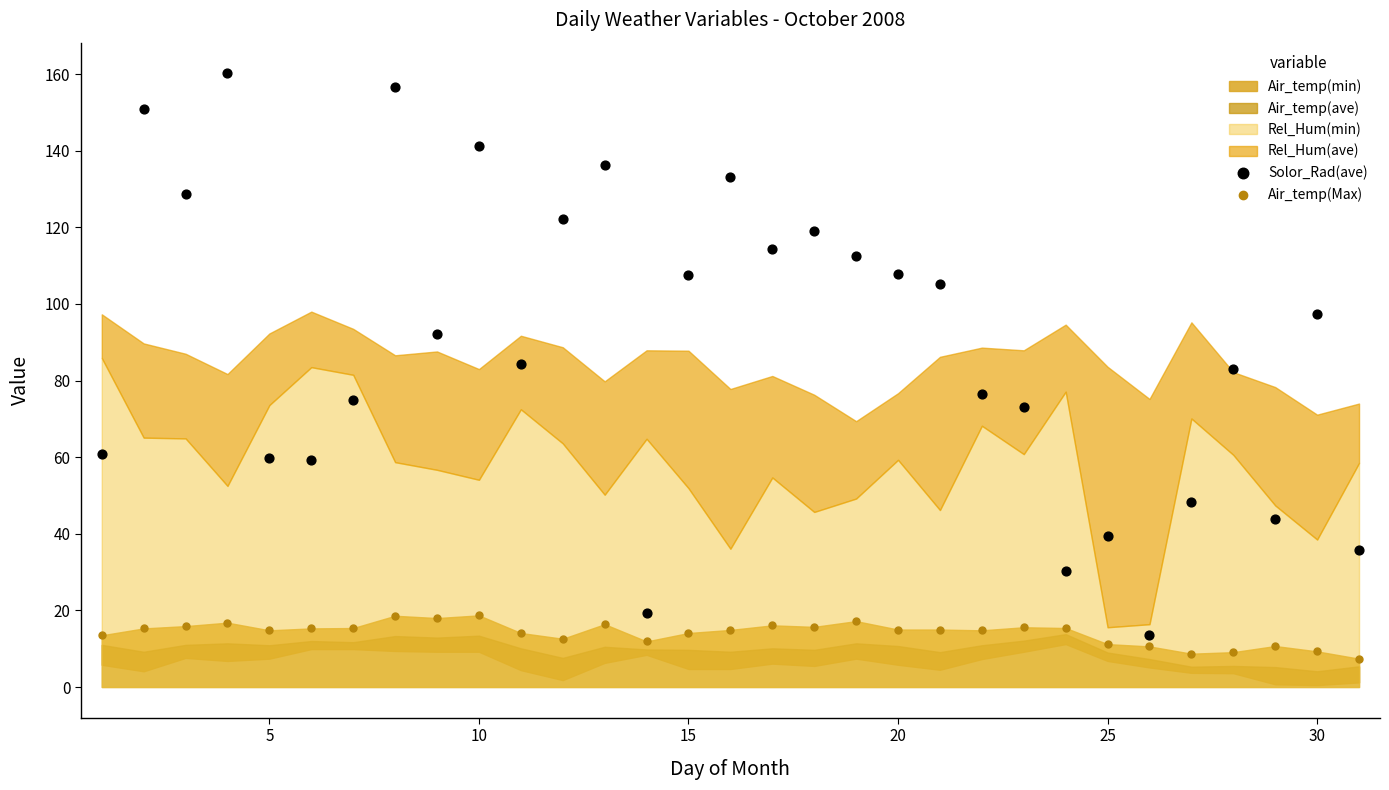

Which series contains the highest Y value?

Solor_Rad(ave)